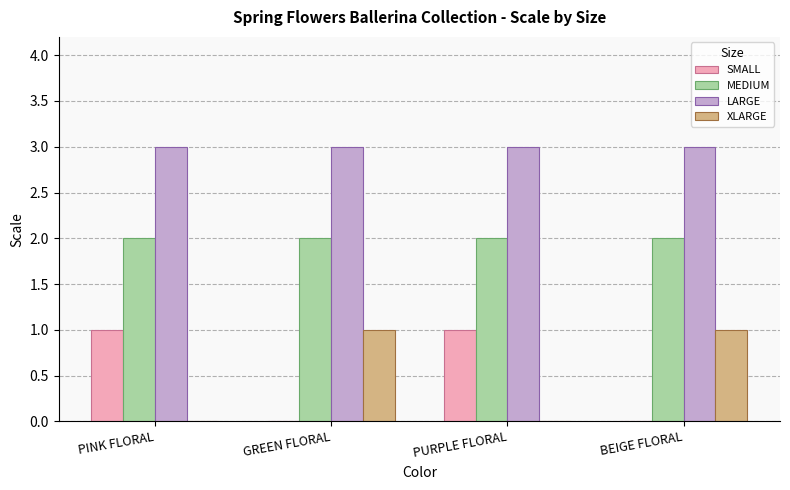

What is the total value across all series at PINK FLORAL?

6